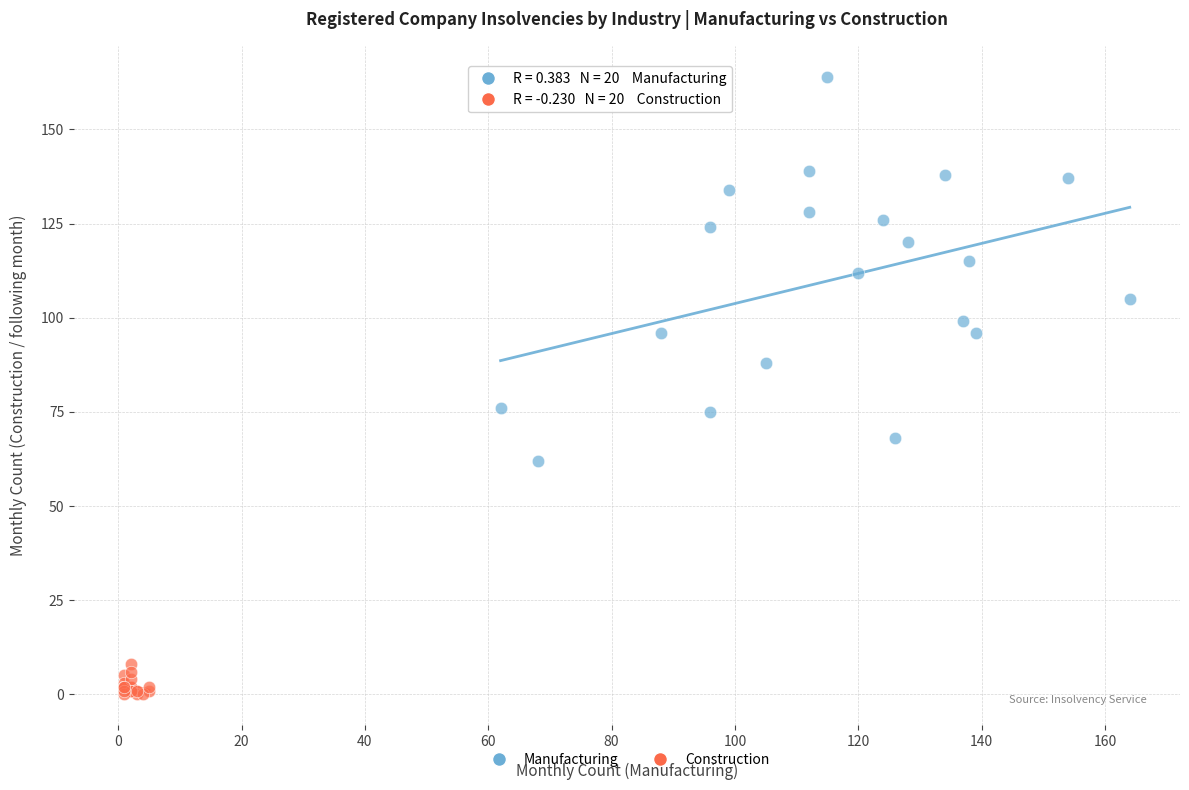

Which series has the largest Y range (max minus min)?

Manufacturing